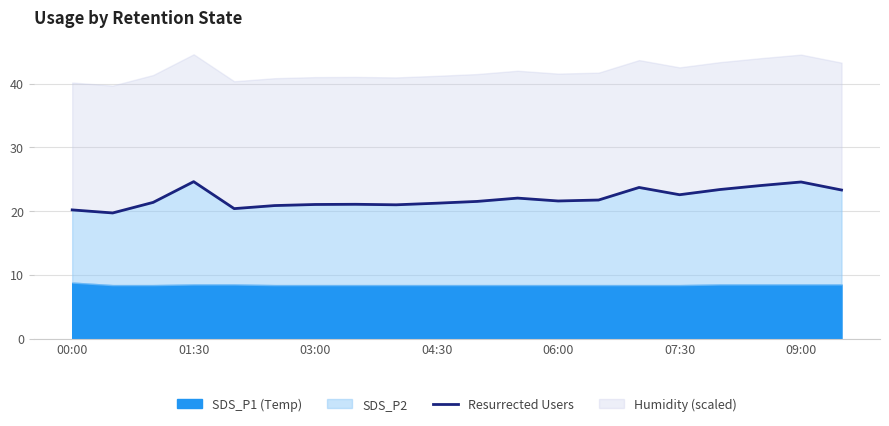

Is it true that the value at 14 is 23.7?

True